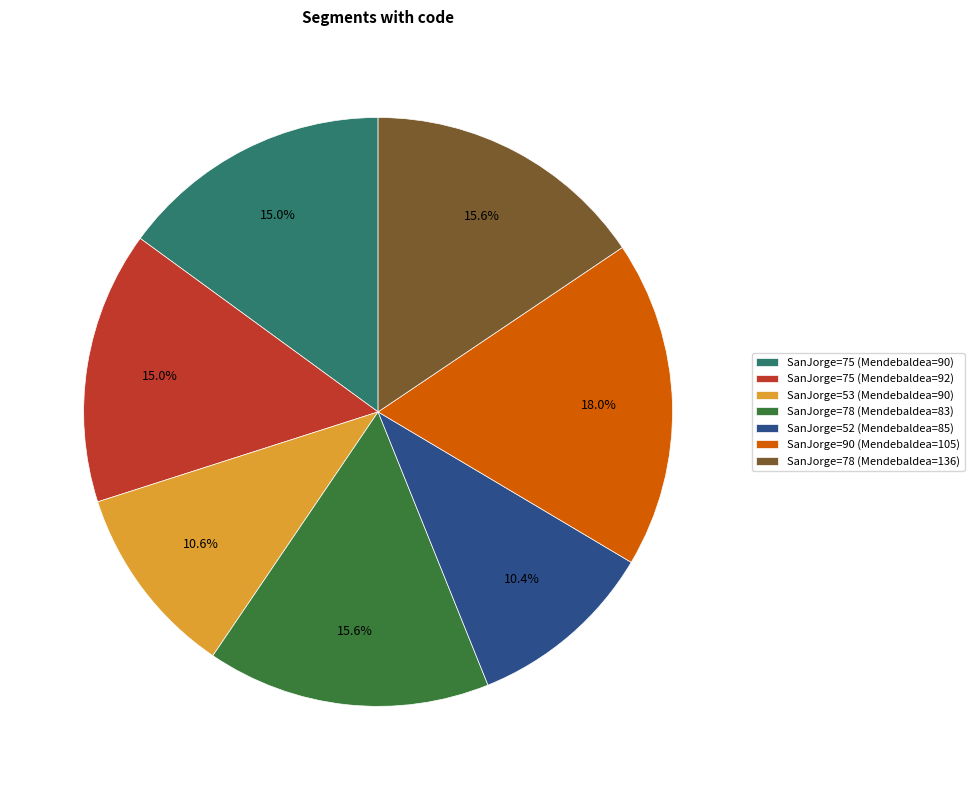

What is the ratio of the value at SanJorge=75 (Mendebaldea=90) to the value at SanJorge=78 (Mendebaldea=83)?

1.0